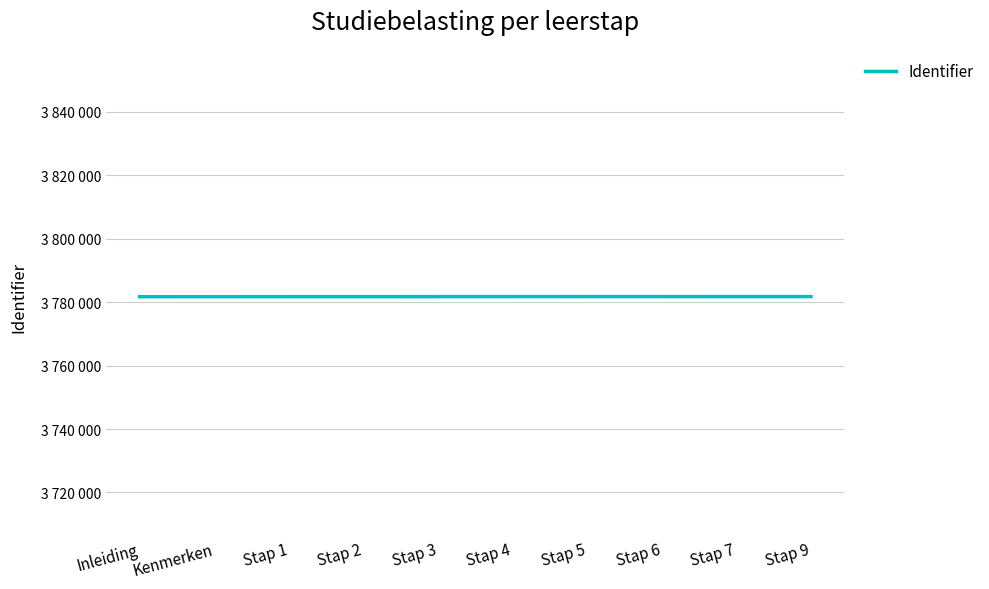

The value at Kenmerken is 3781740. True or false?

True